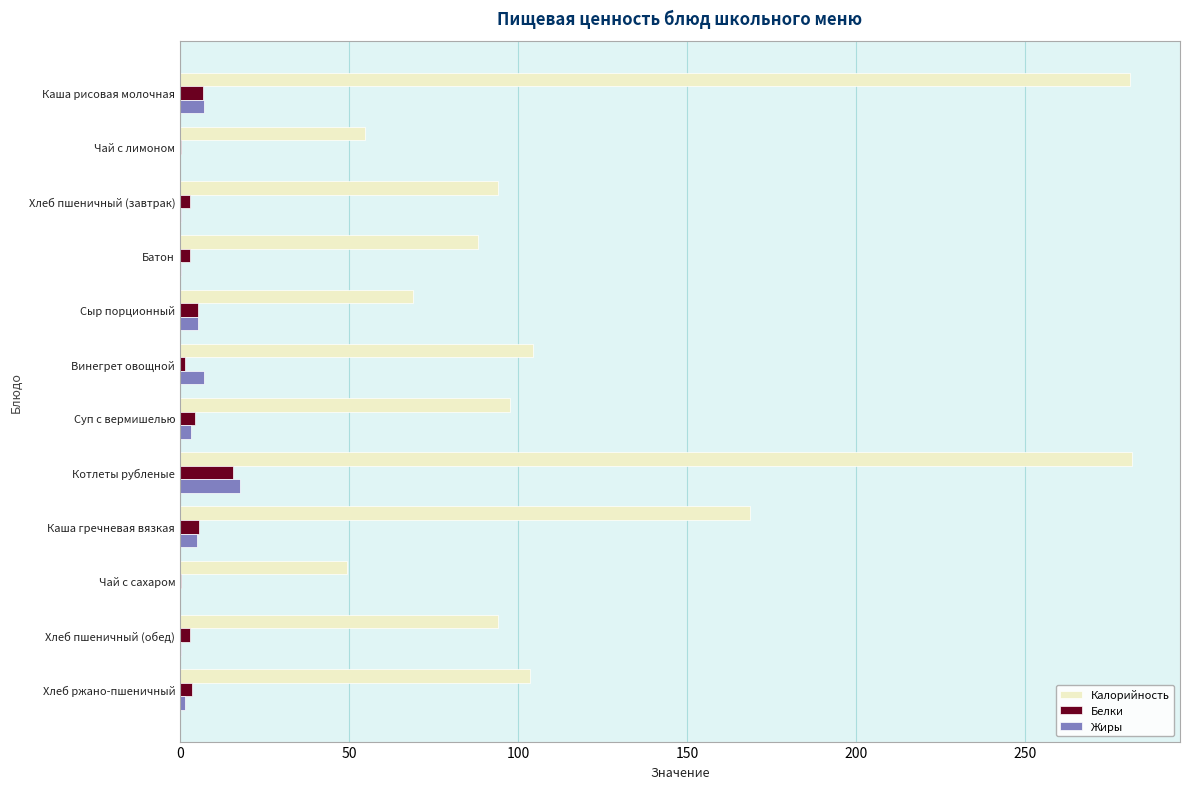

Which series has the largest range (max minus min)?

Калорийность